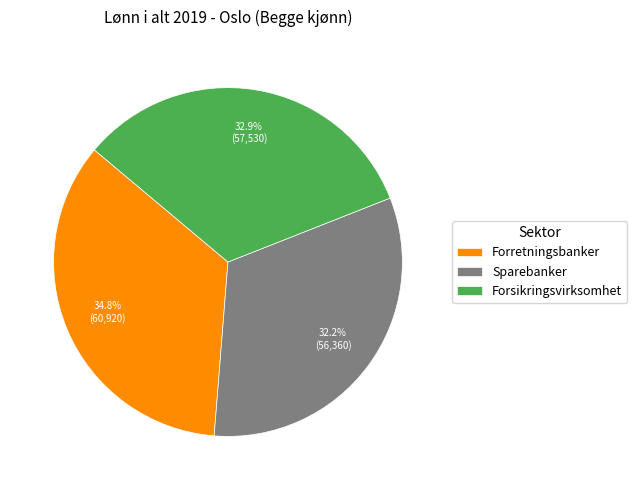

Is there any slice that represents more than half of the pie?

No